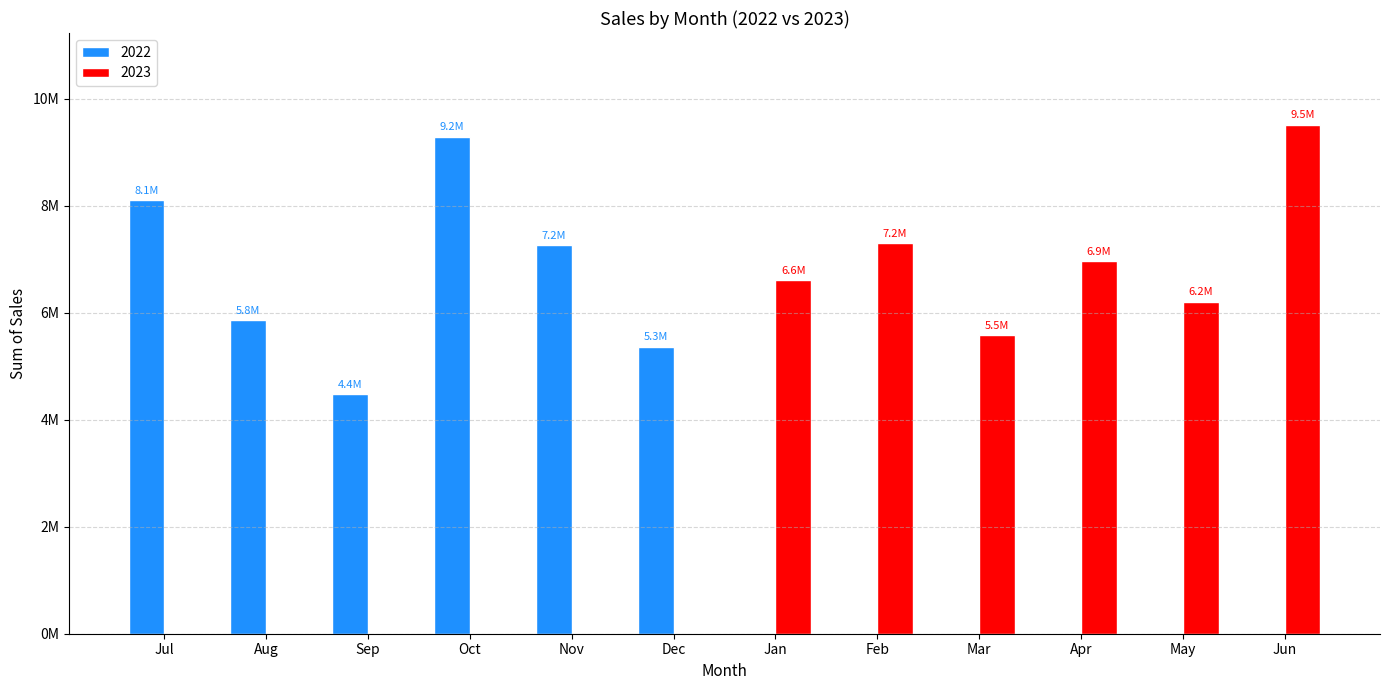

Are the bars horizontal?

No